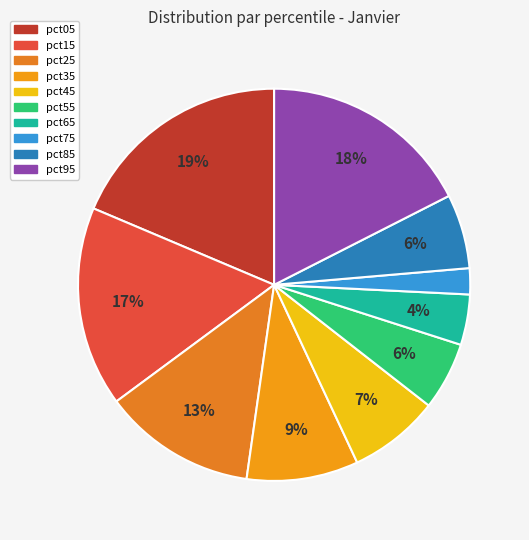

True or false: pct95 accounts for 18% of the total.

True